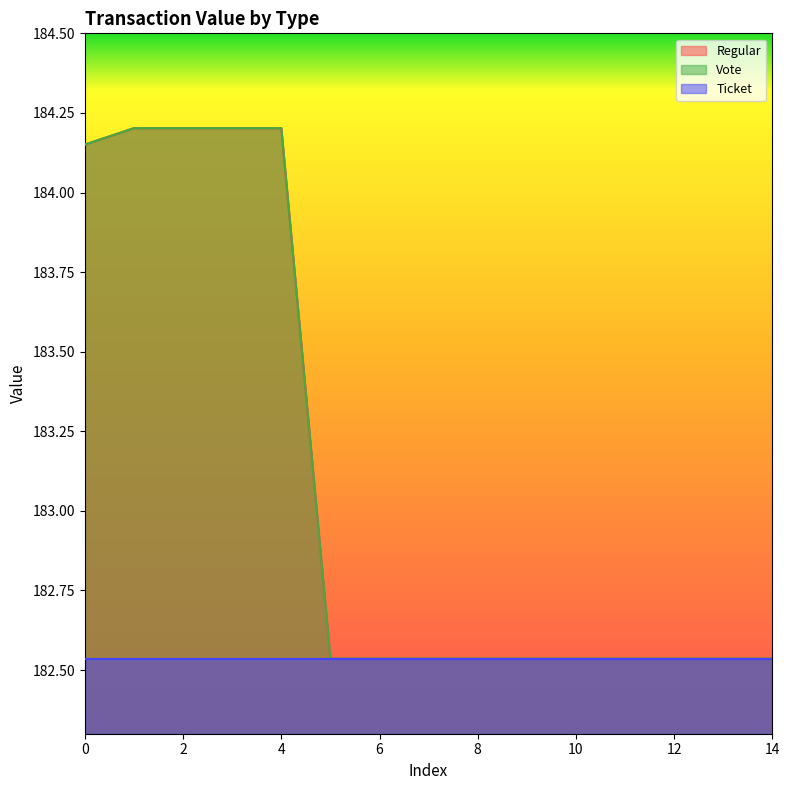

Does the chart display data point markers on the line(s)?

No